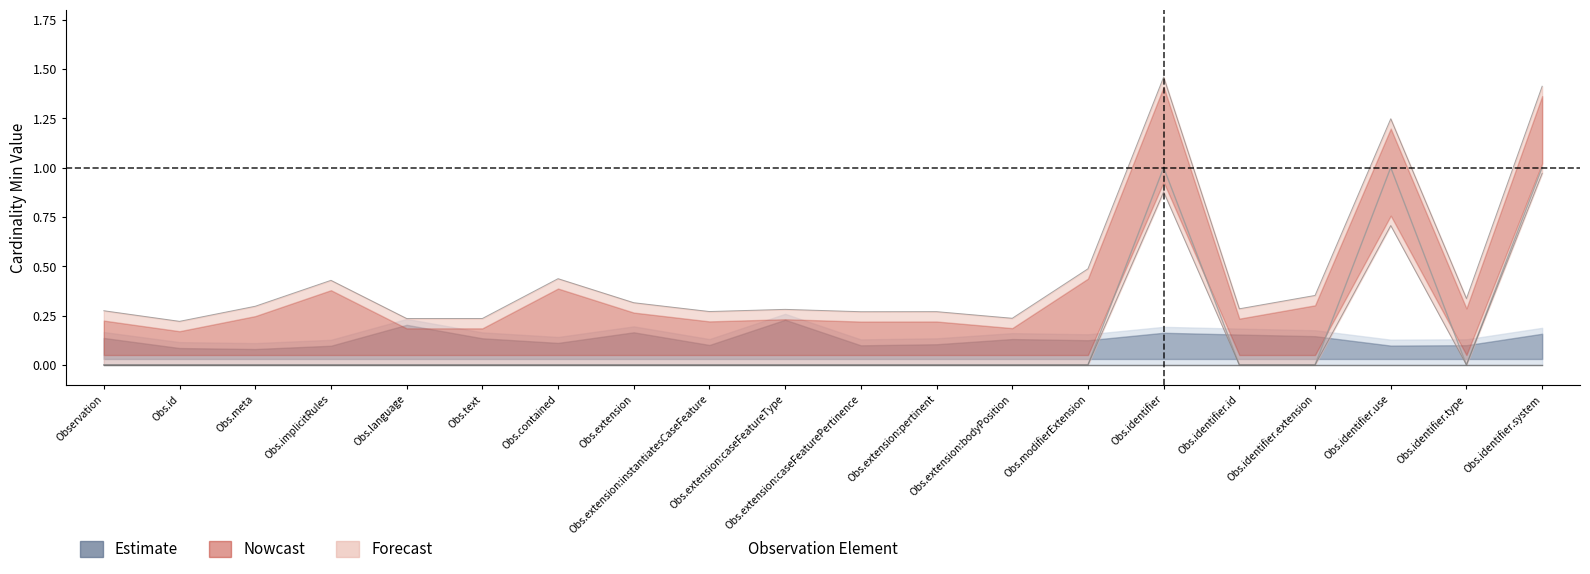

What is the difference between the second highest and second lowest values?

1